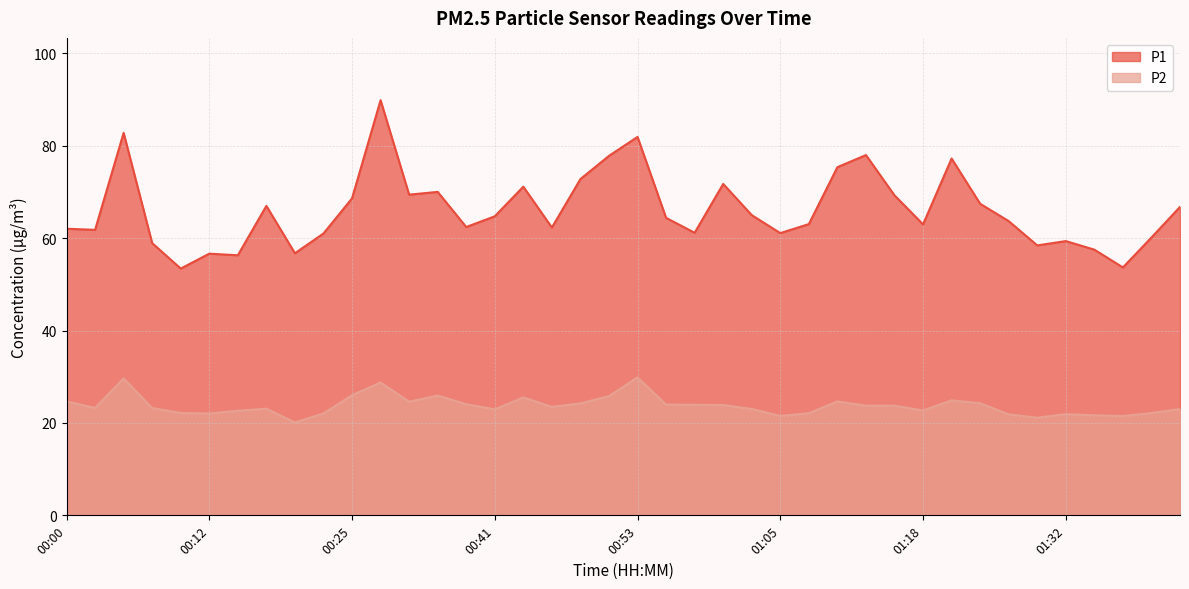

What is the average value of the P1 series?

66.1